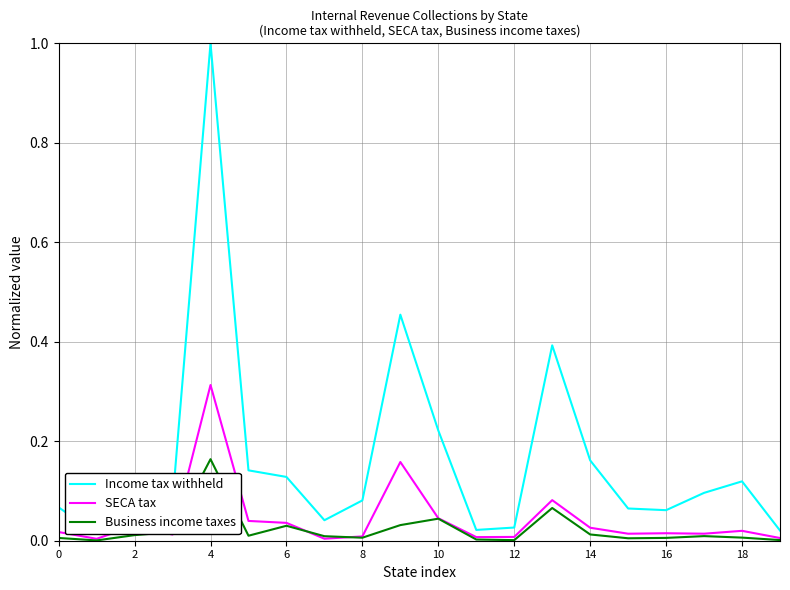

Which category has the highest value in the SECA tax series?

4